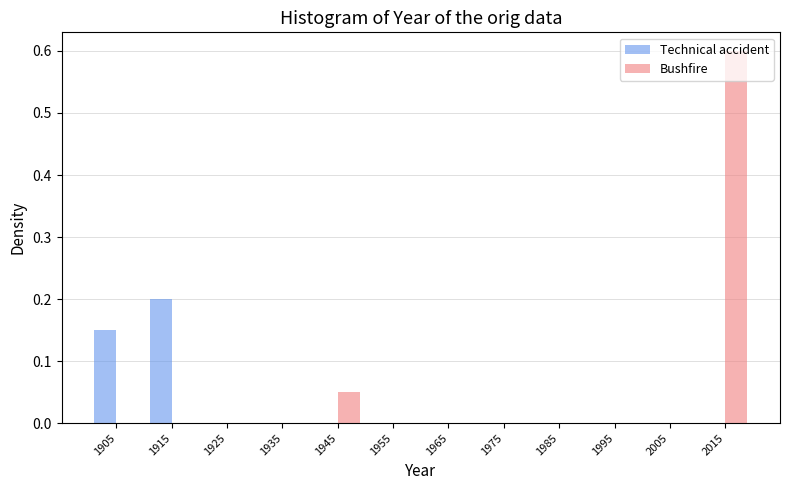

What is the height of the Bushfire bar covering 2010 to 2020 on the x-axis? The values are not printed on the chart, so give them approximately, as read against the axis.

0.60